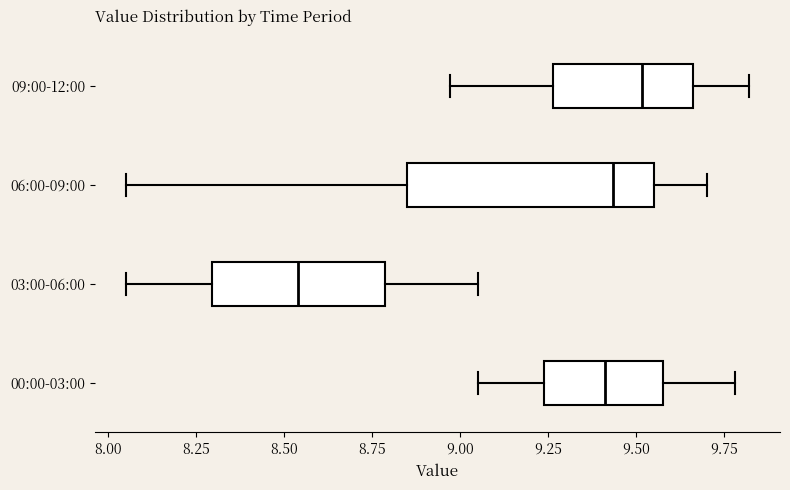

Reading bottom to top, read every box against the x-axis: the position of its median line, the range the box covers, and the ends of its whiskers. The values are not printed on the chart, so give them approximately, as read against the axis.

00:00-03:00: median 9.40, box 9.25 to 9.60, whiskers 9.05 to 9.80
03:00-06:00: median 8.55, box 8.30 to 8.80, whiskers 8.05 to 9.05
06:00-09:00: median 9.45, box 8.85 to 9.55, whiskers 8.05 to 9.70
09:00-12:00: median 9.50, box 9.25 to 9.65, whiskers 8.95 to 9.80